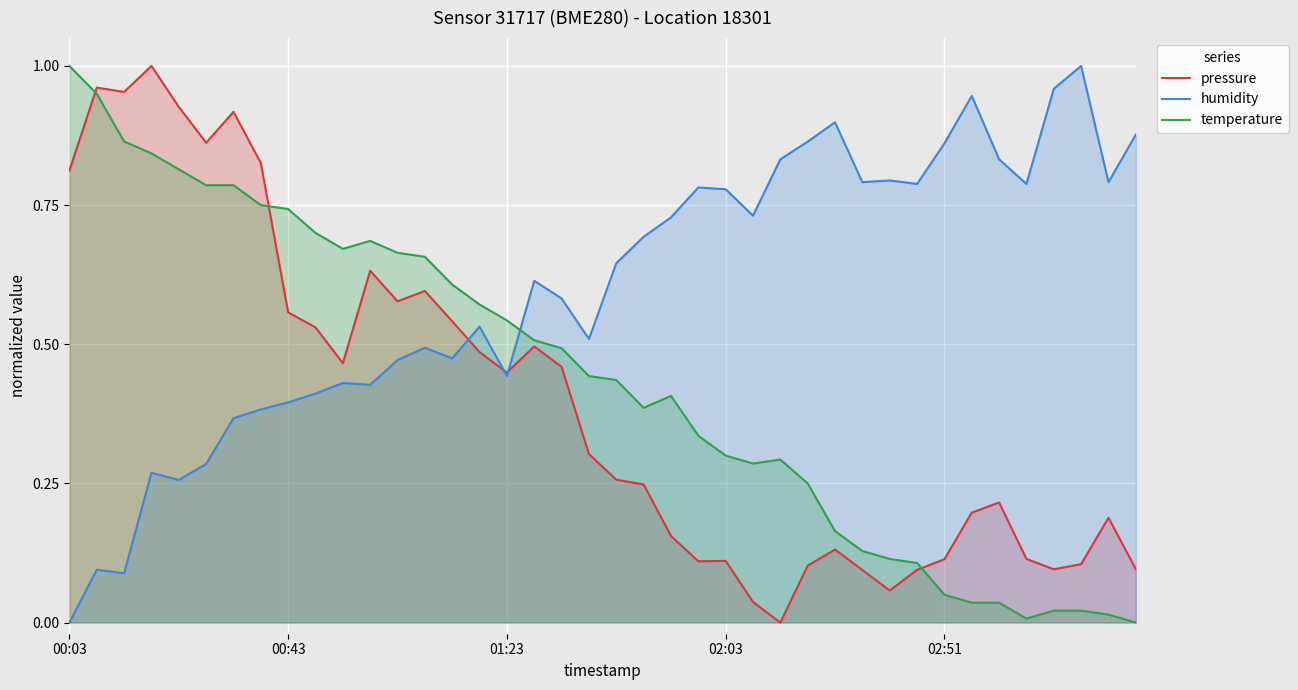

At how many categories does at least one series exceed 0?

40